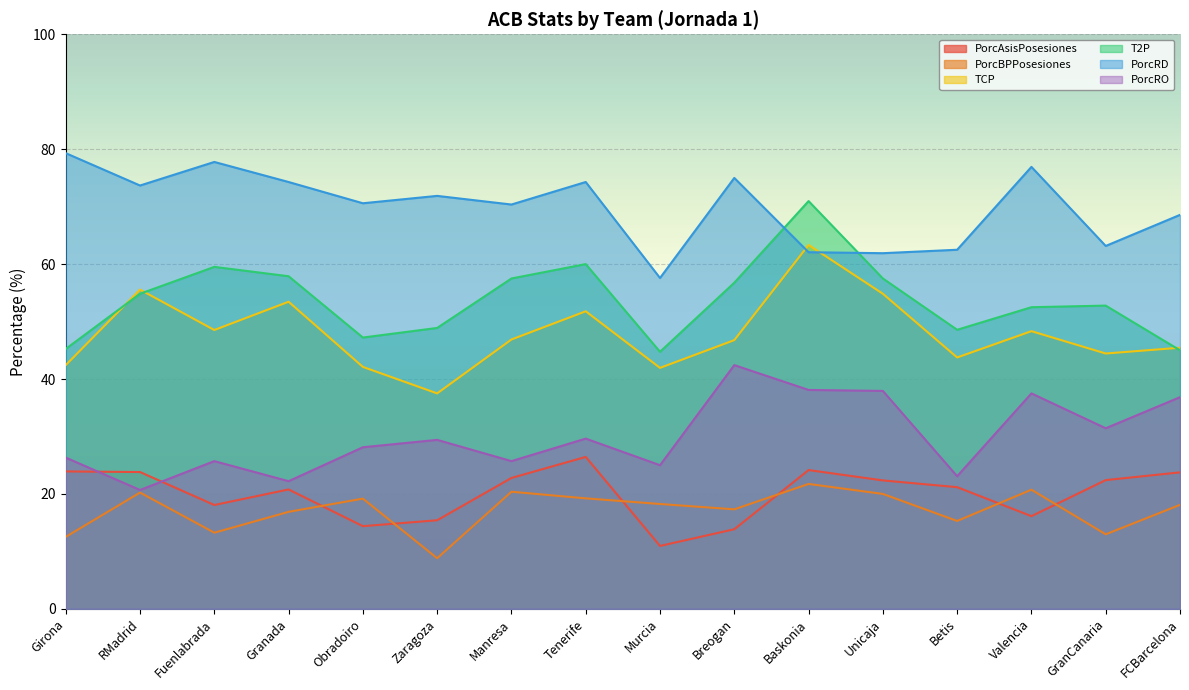

What is the difference between the PorcRO values at Valencia and Breogan?

4.9